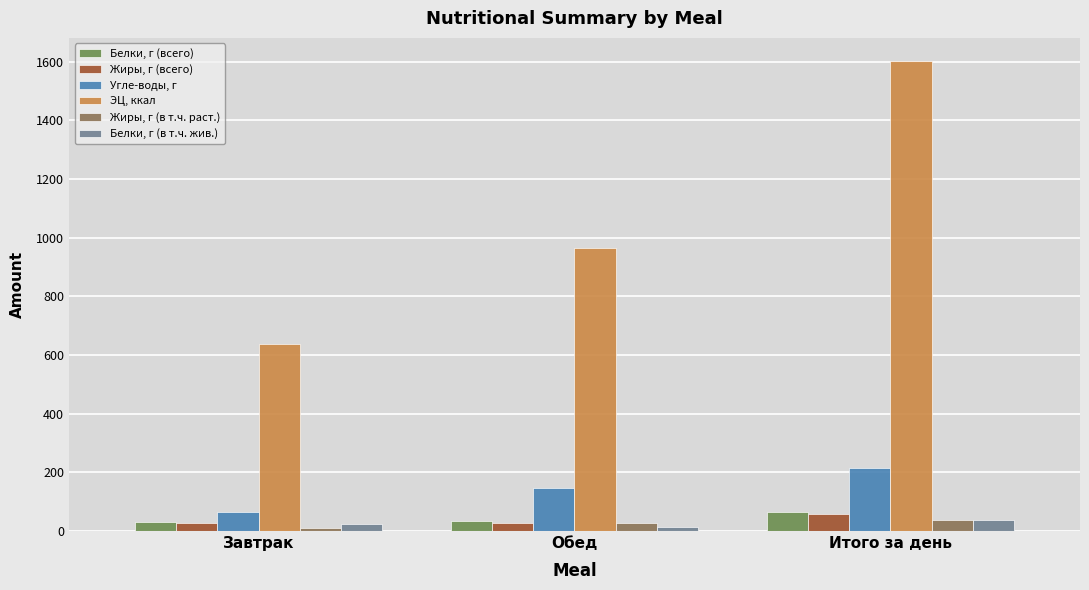

True or false: ЭЦ, ккал has a value of 693.2 at Итого за день.

False